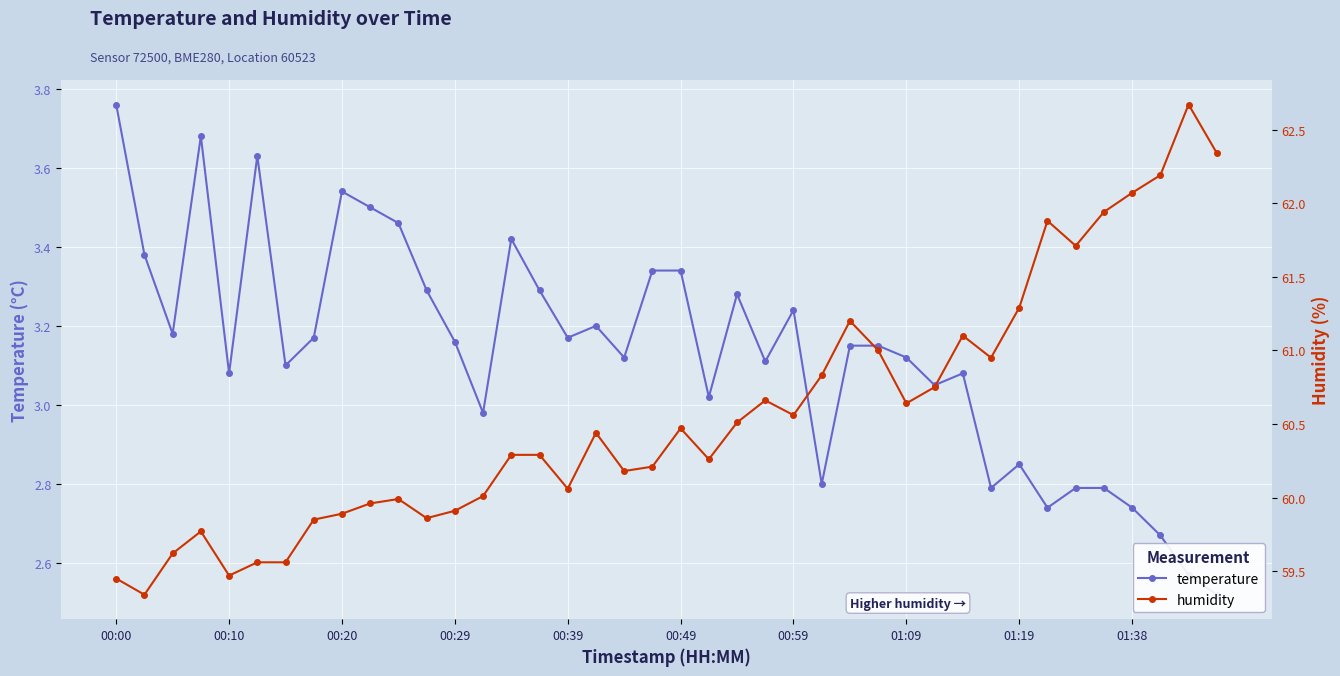

What position from the right is 31?

9